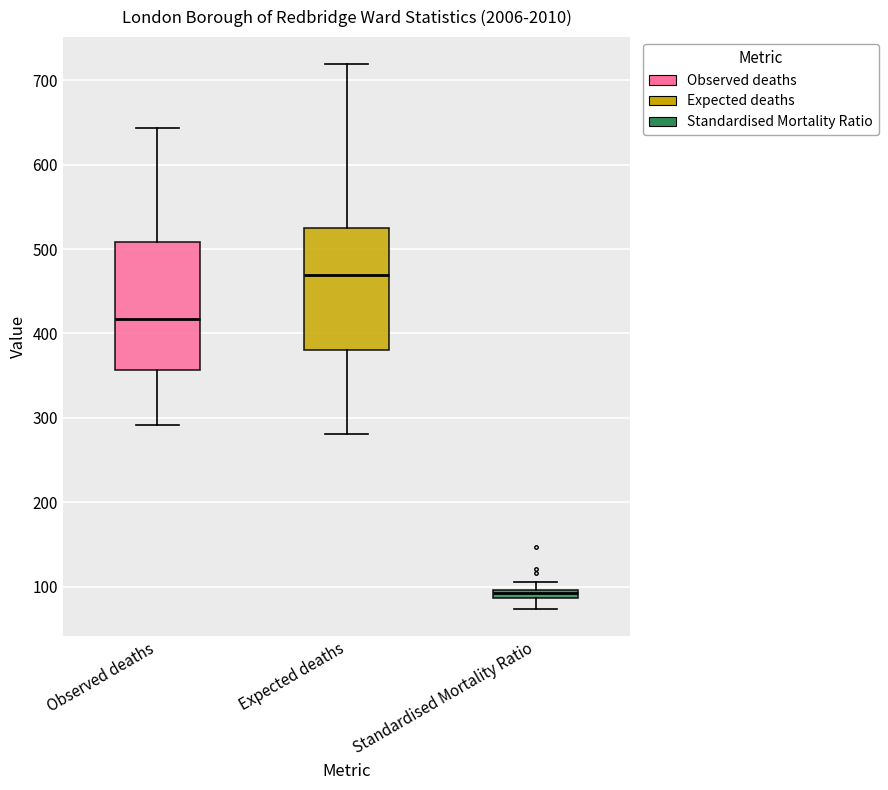

Where does the lower whisker of the box for Expected deaths end on the y-axis? The values are not printed on the chart, so give them approximately, as read against the axis.

280